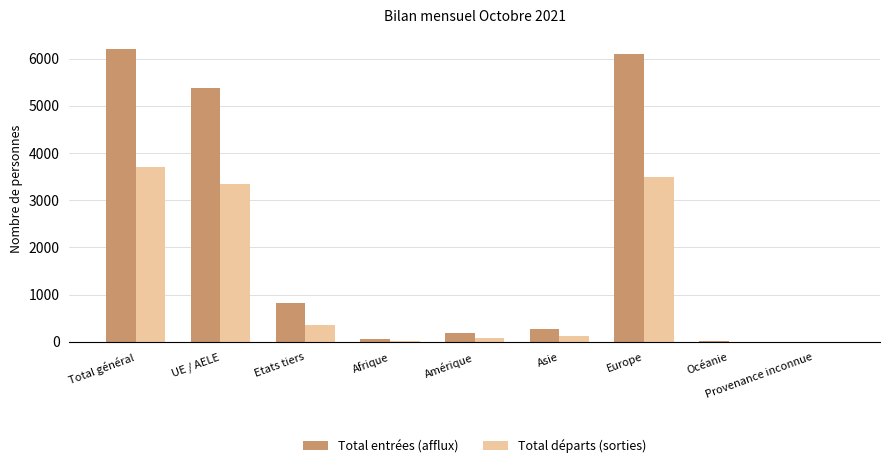

The value of Total entrées (afflux) at Etats tiers is 825. True or false?

True